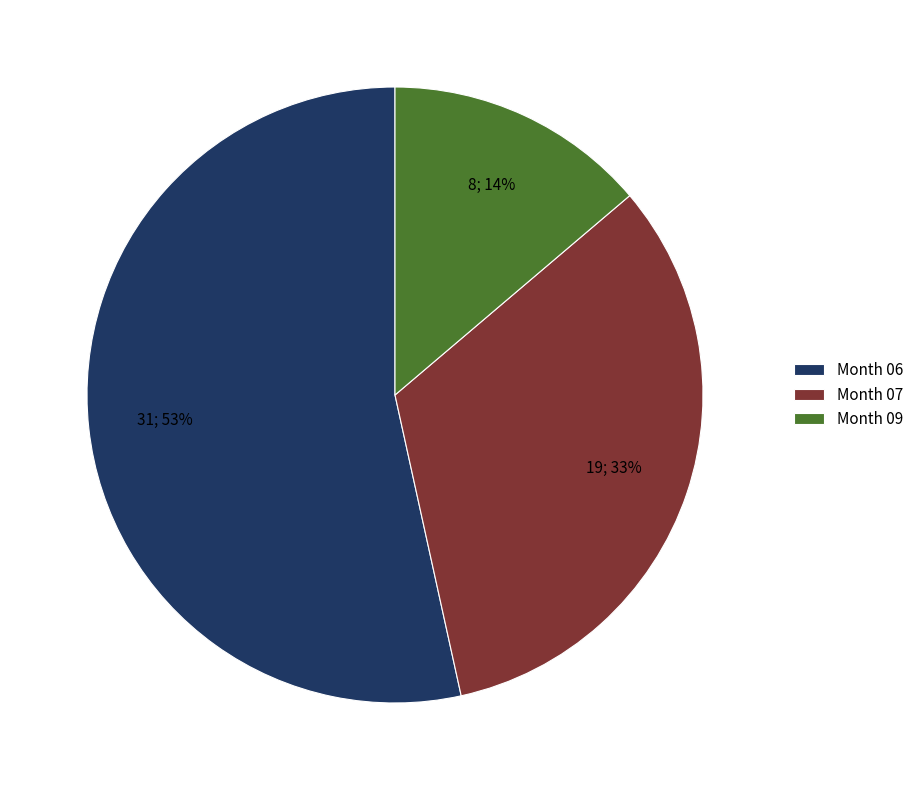

To the nearest percent, what is the combined percentage of Month 07 and Month 09?

47%